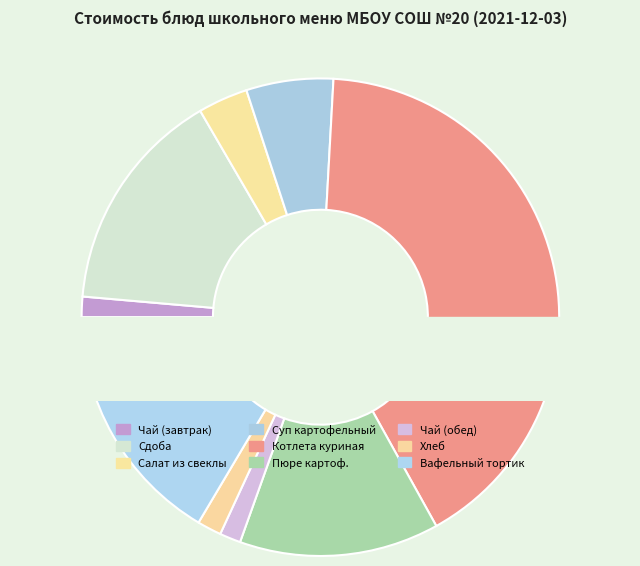

What portion of the pie excludes Чай с сахаром (завтрак)?

98.6%